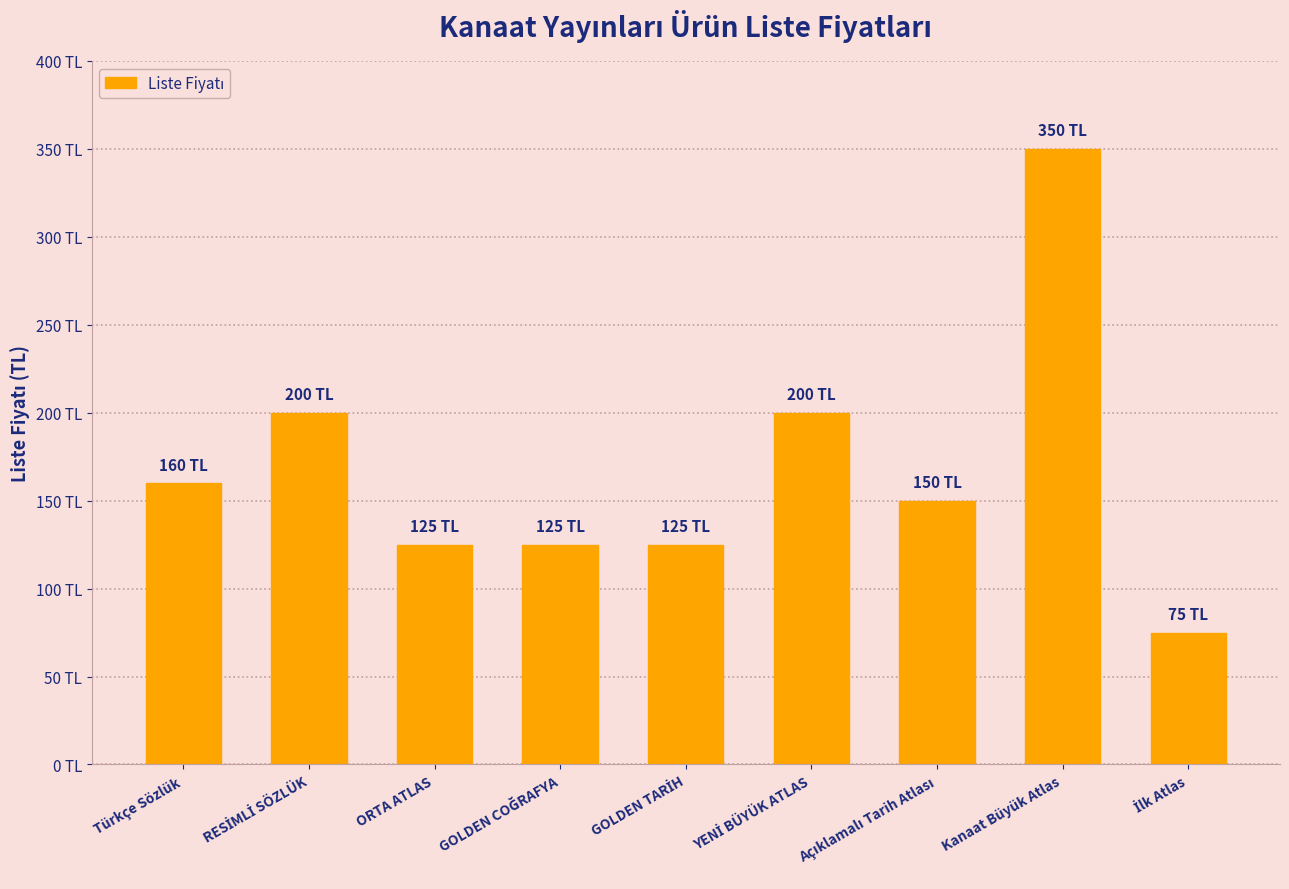

What is the approximate value at Türkçe Sözlük?

160